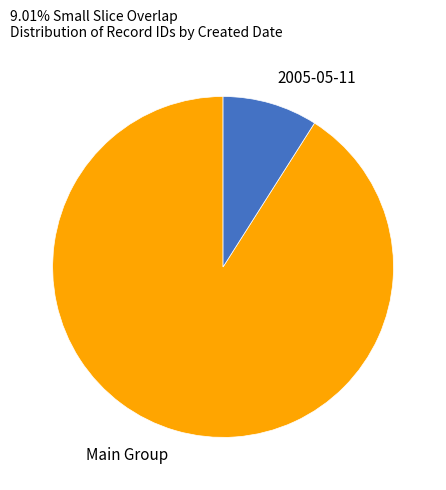

Approximately how many times larger is the value at Main Group compared to 2005-05-11?

10.1